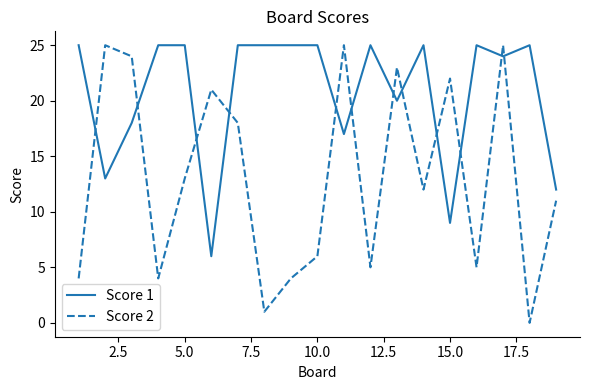

How many interior local valleys does the Score 2 series have?

6